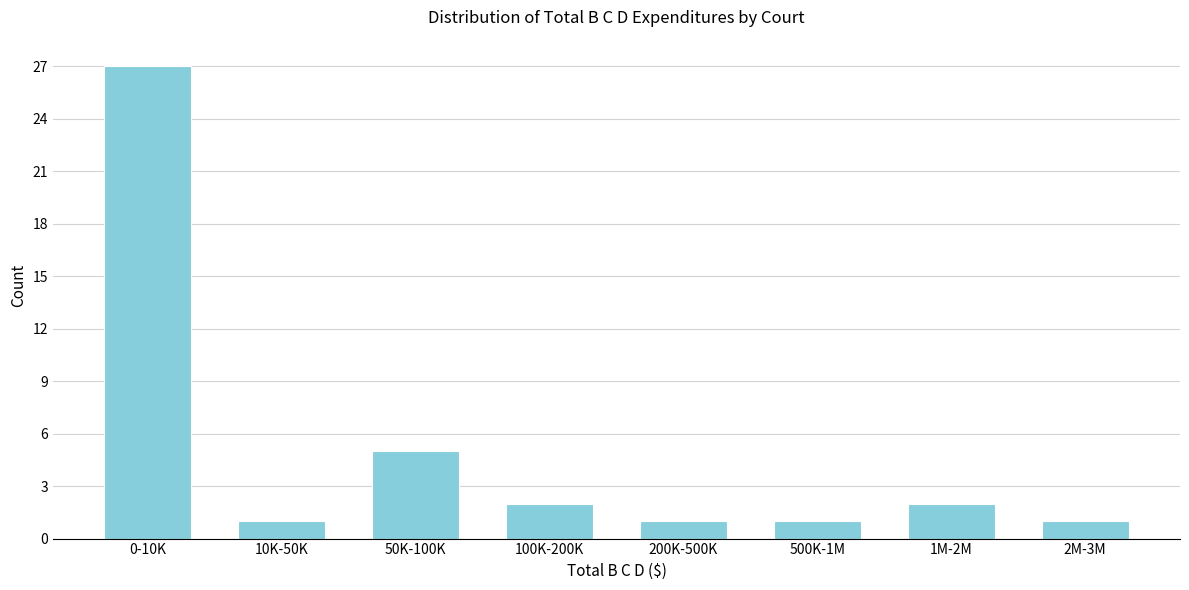

Reading left to right, transcribe all the data shown in this chart.

27	1	5	2	1	1	2	1